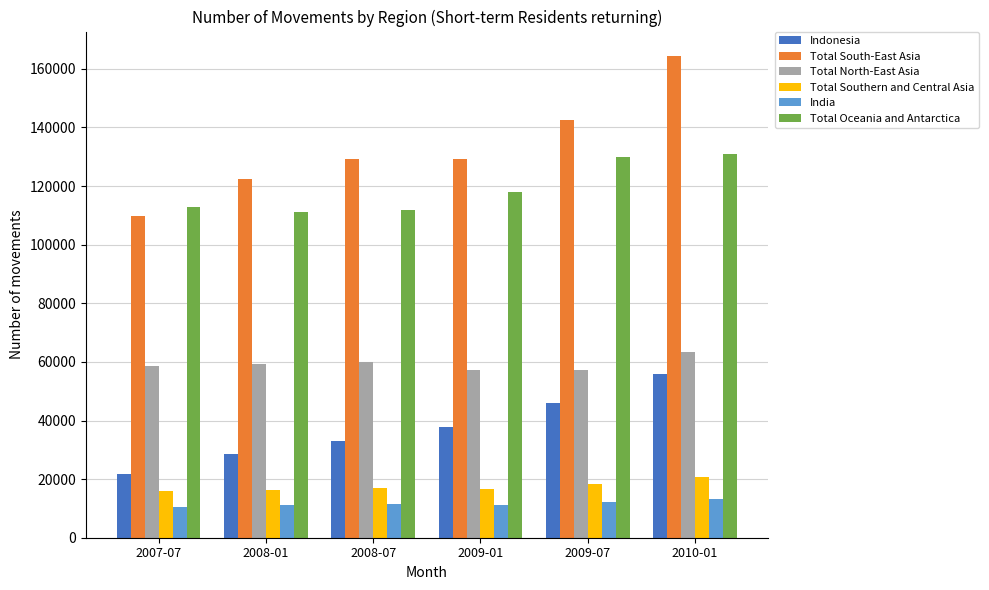

What position from the left is 2008-01?

2